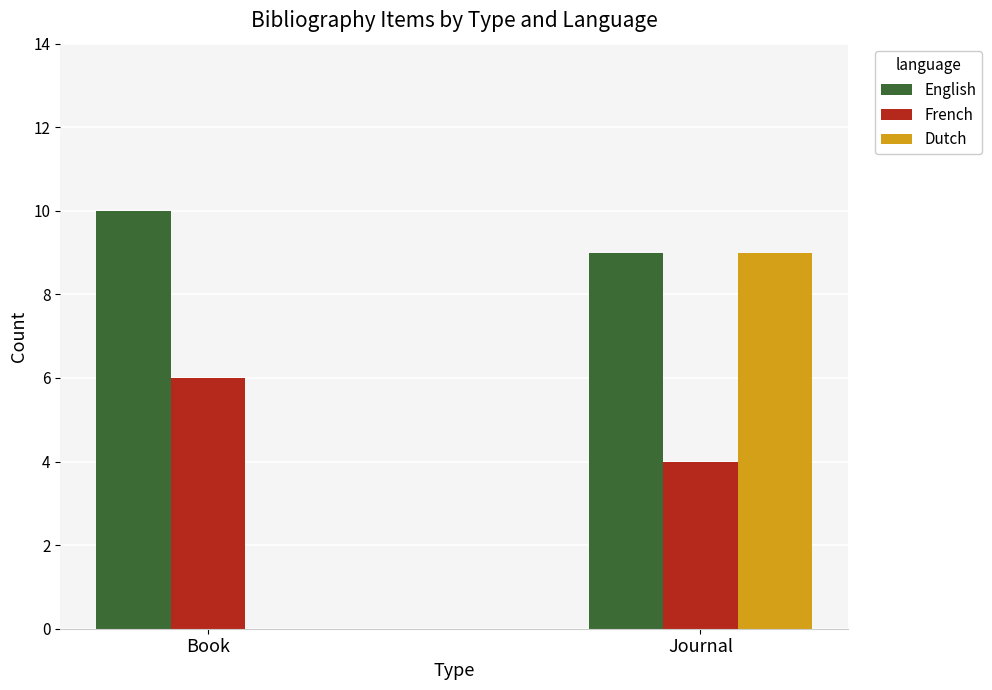

What is the total value across all series at Book?

16